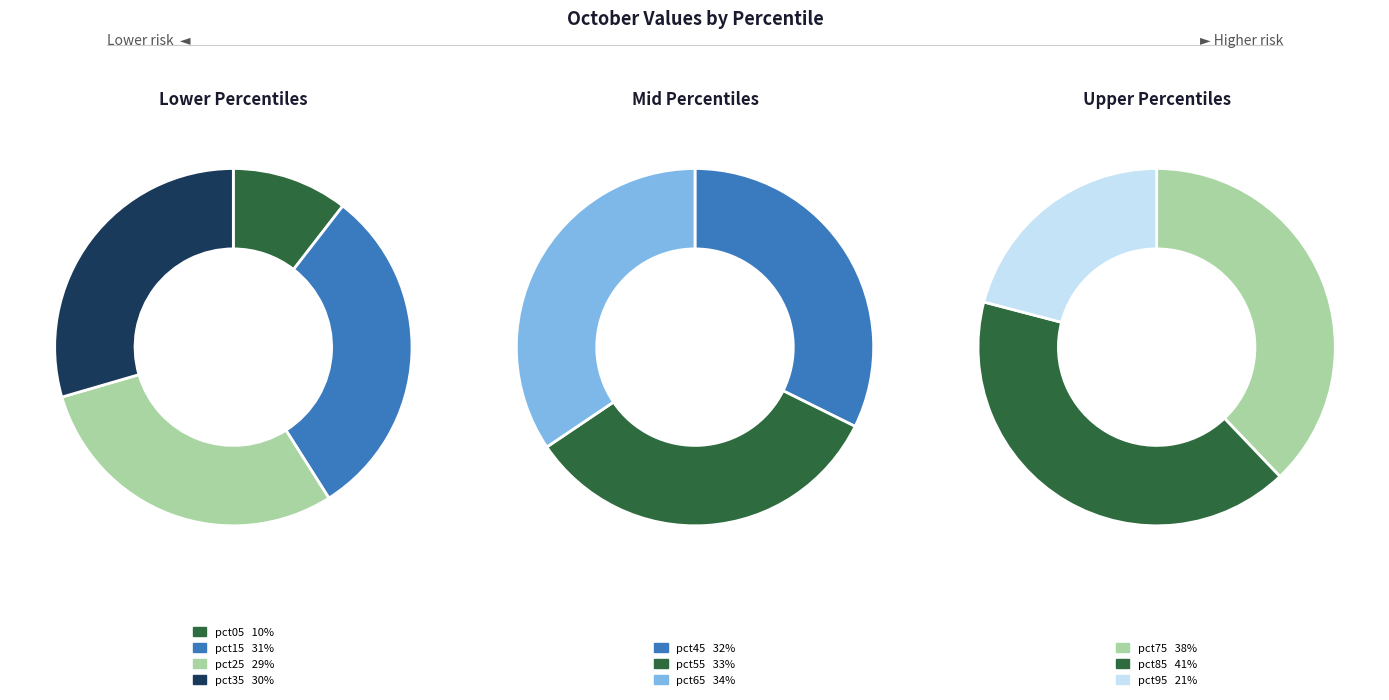

Does pct35 represent more than half of the total?

No